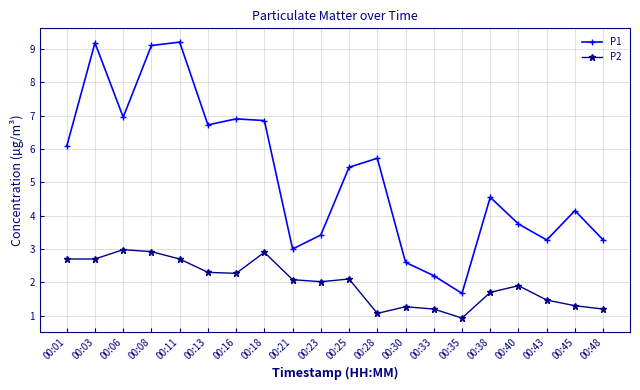

What is the spread (max minus min) of values at 00:48?

2.1